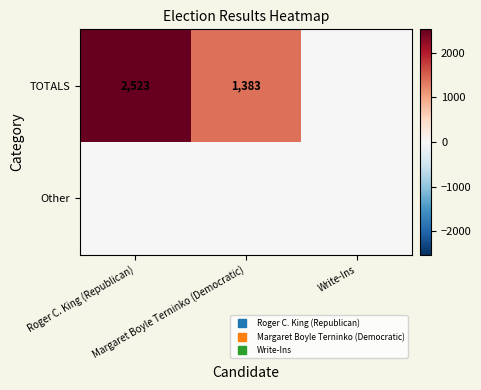

Which series has the largest total across all categories?

TOTALS